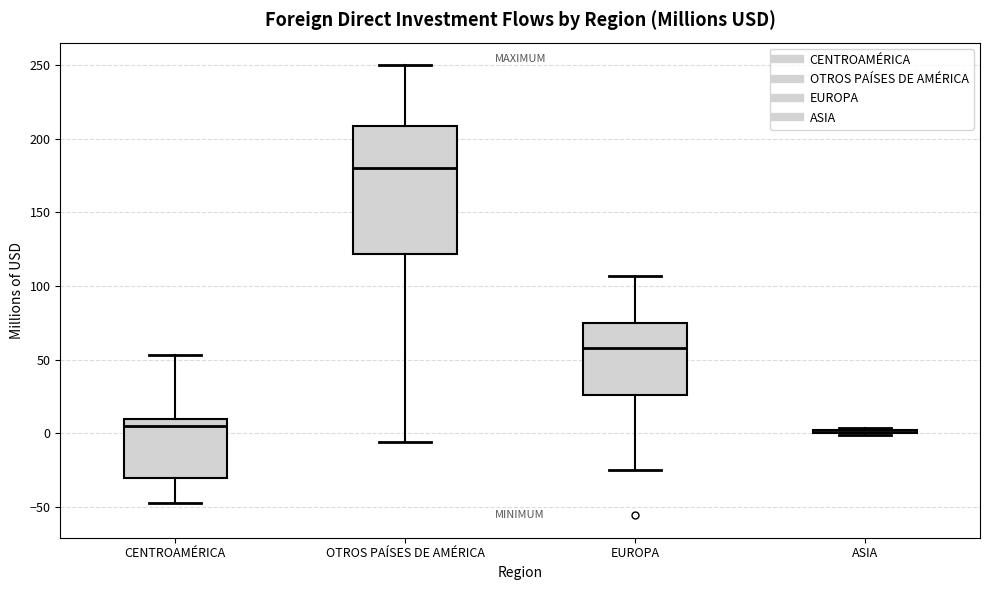

Where does the median line of the box for CENTROAMÉRICA sit on the y-axis? The values are not printed on the chart, so give them approximately, as read against the axis.

5